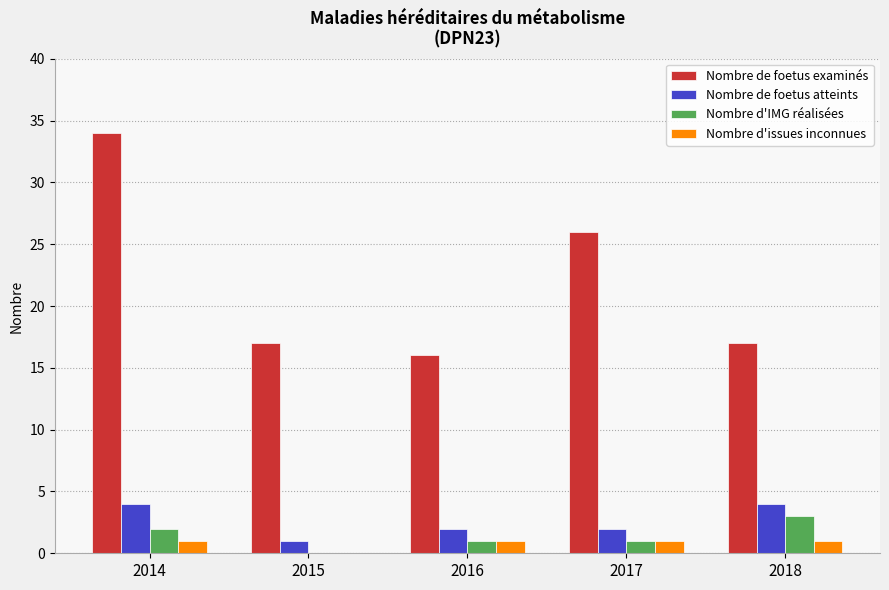

Is the value of Nombre de foetus examinés at 2018 greater than the value of Nombre d'IMG réalisées at 2015?

Yes